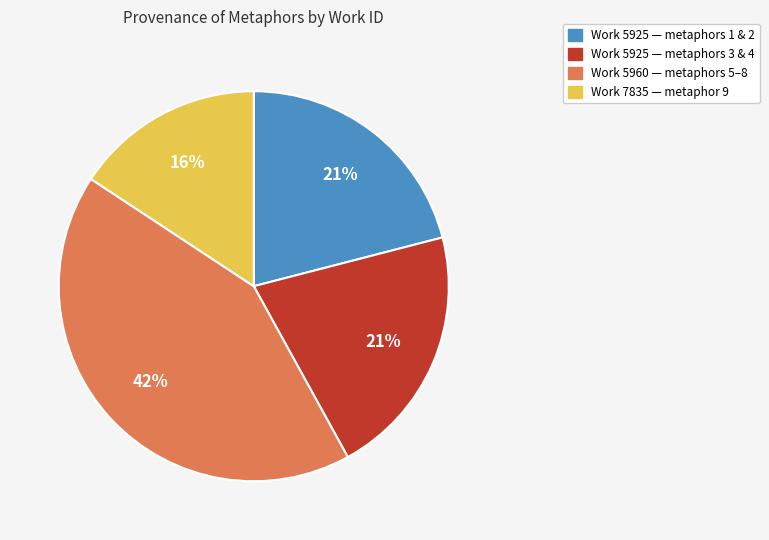

Is there any slice that represents more than half of the pie?

No